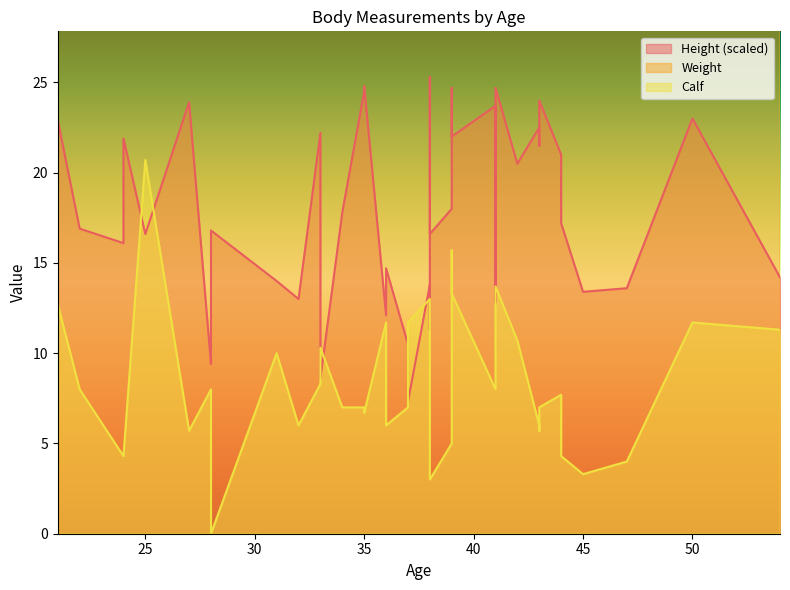

How many values in the Calf series exceed 7?

20